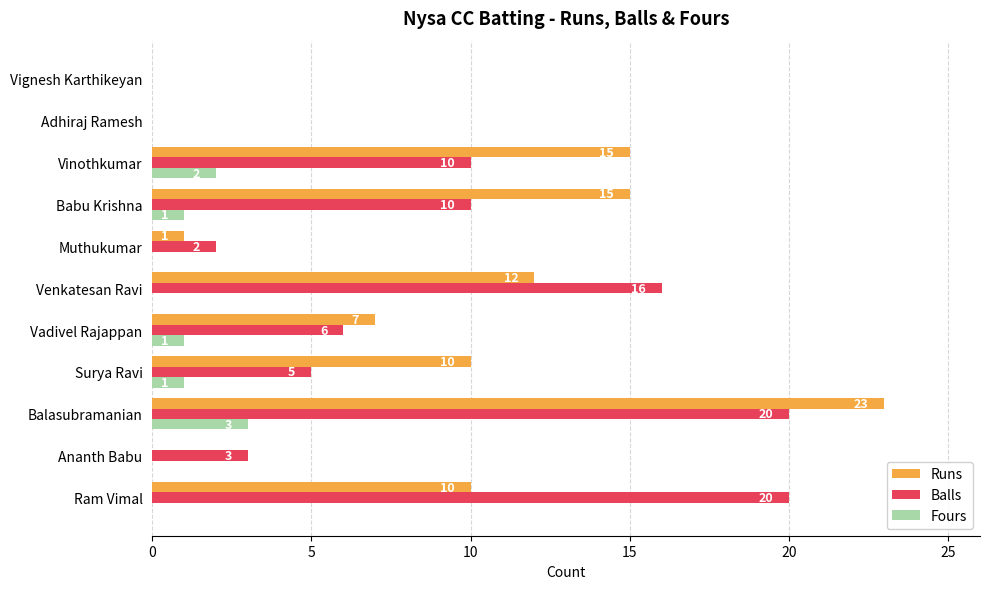

What is the sum of the Fours values at Balasubramanian and Vignesh Karthikeyan?

3